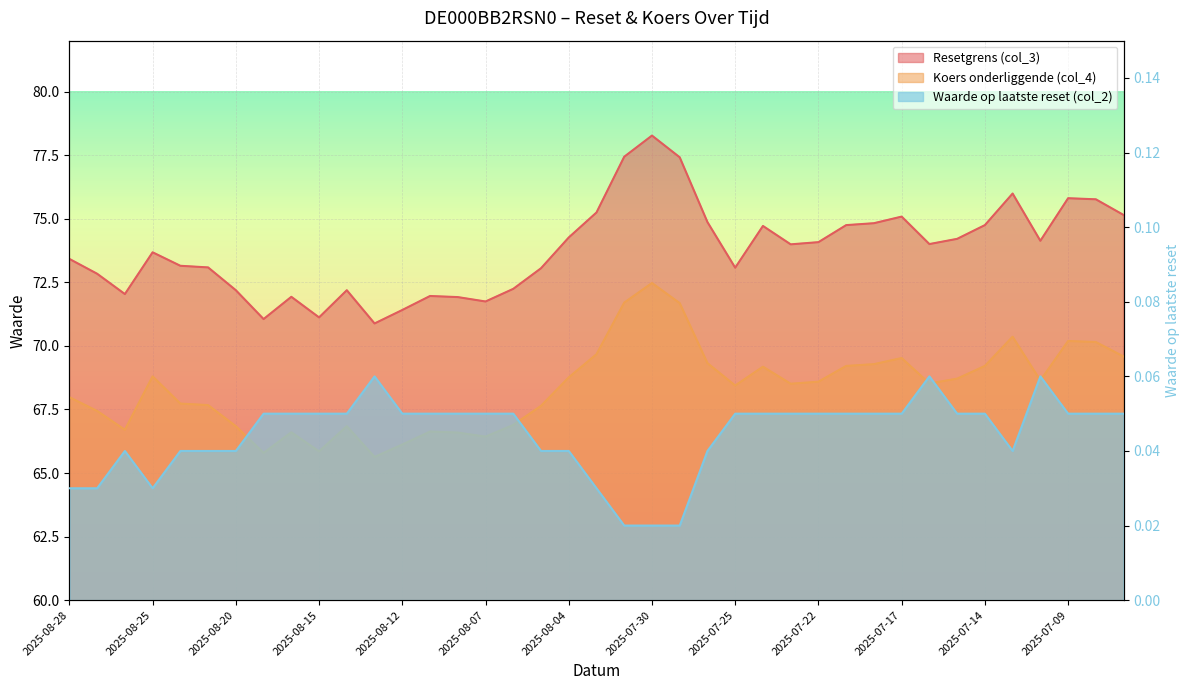

List the labels in order of Koers onderliggende (col_4) value, largest first.

2025-07-30, 2025-07-31, 2025-07-29, 2025-07-11, 2025-07-09, 2025-07-08, 2025-08-01, 2025-07-07, 2025-07-17, 2025-07-28, 2025-07-18, 2025-07-21, 2025-07-14, 2025-07-24, 2025-08-25, 2025-08-04, 2025-07-15, 2025-07-10, 2025-07-22, 2025-07-16, 2025-07-23, 2025-07-25, 2025-08-28, 2025-08-22, 2025-08-21, 2025-08-05, 2025-08-27, 2025-08-06, 2025-08-20, 2025-08-14, 2025-08-26, 2025-08-11, 2025-08-18, 2025-08-08, 2025-08-07, 2025-08-12, 2025-08-15, 2025-08-19, 2025-08-13